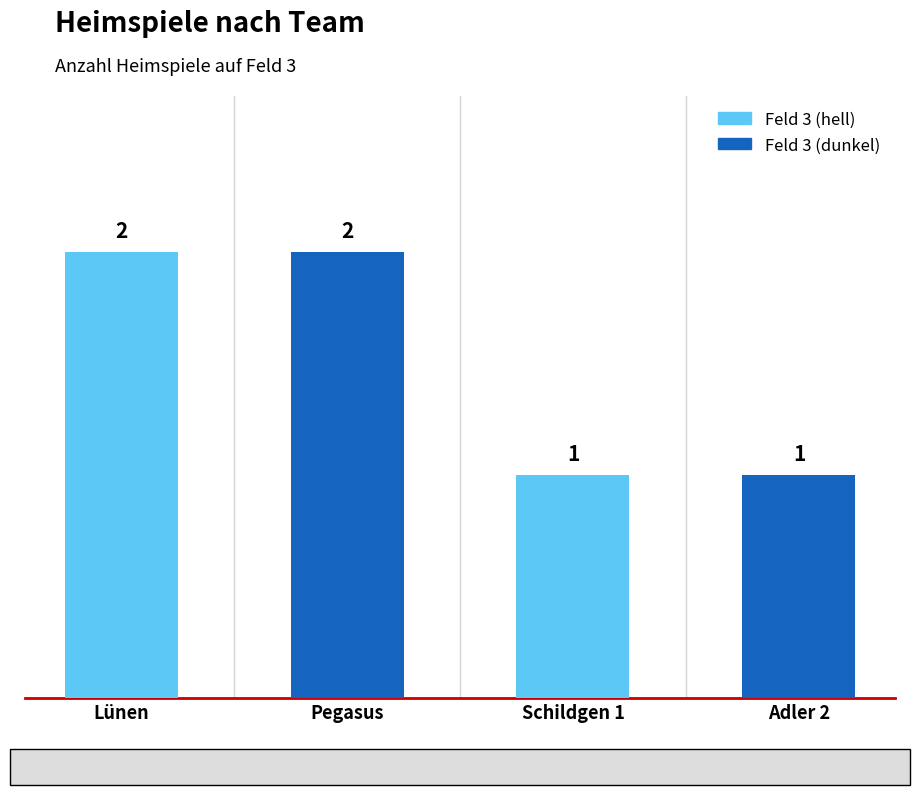

What is the difference between the second highest and minimum values?

1